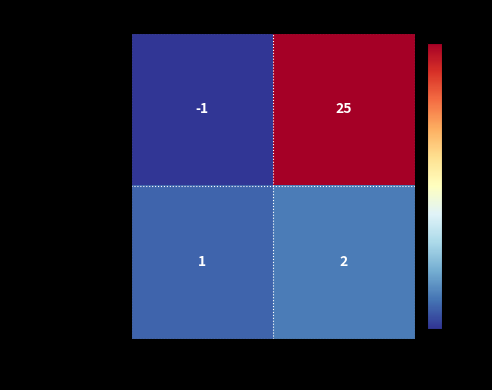

Which series changed the most between -1 and 1?

6c25648476f6e65a...